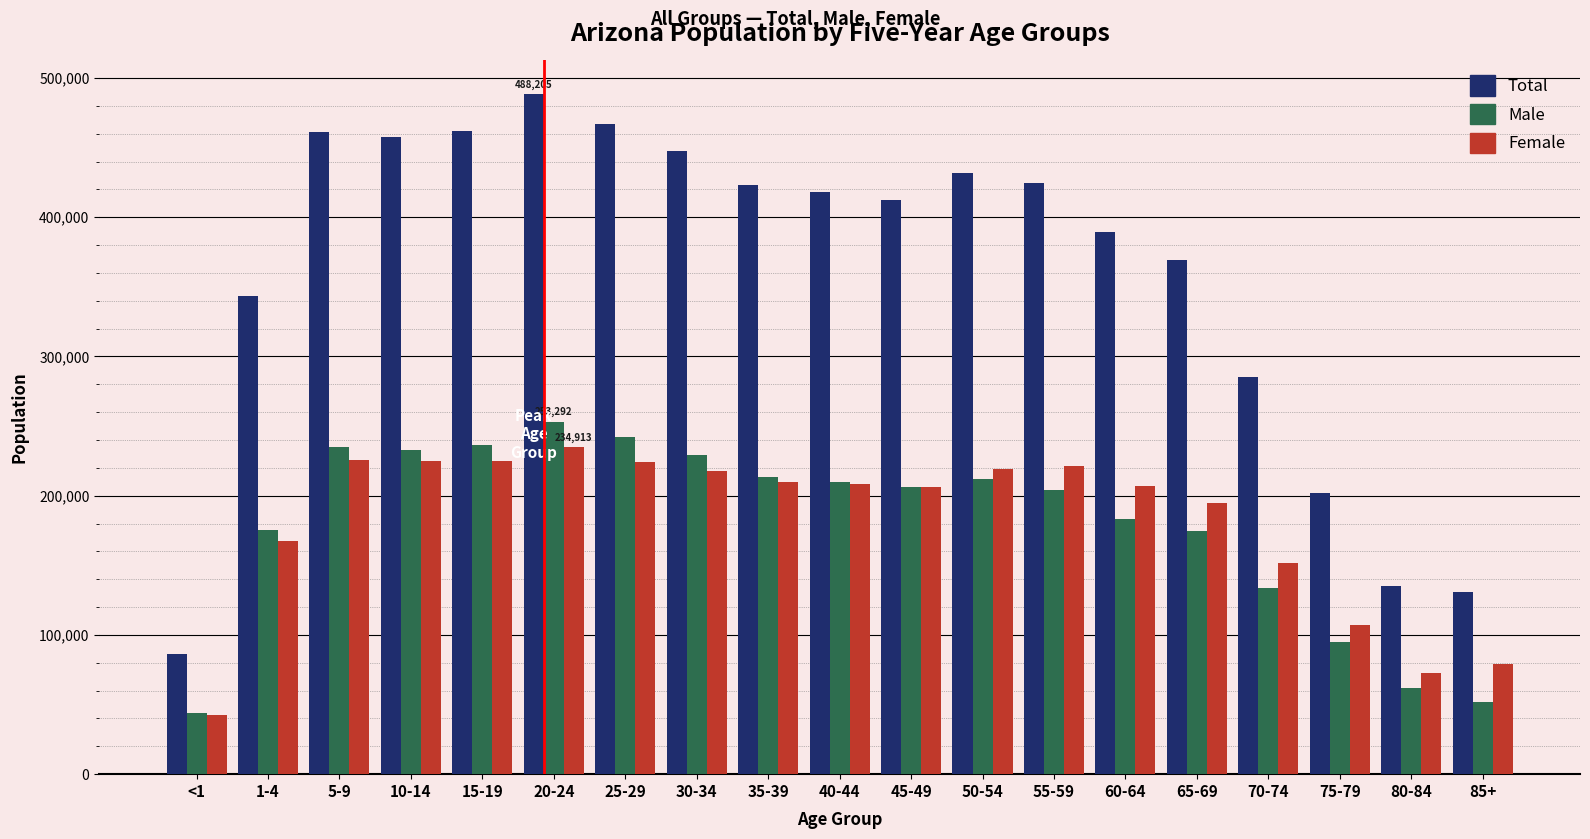

Count the number of categories in the chart.

19